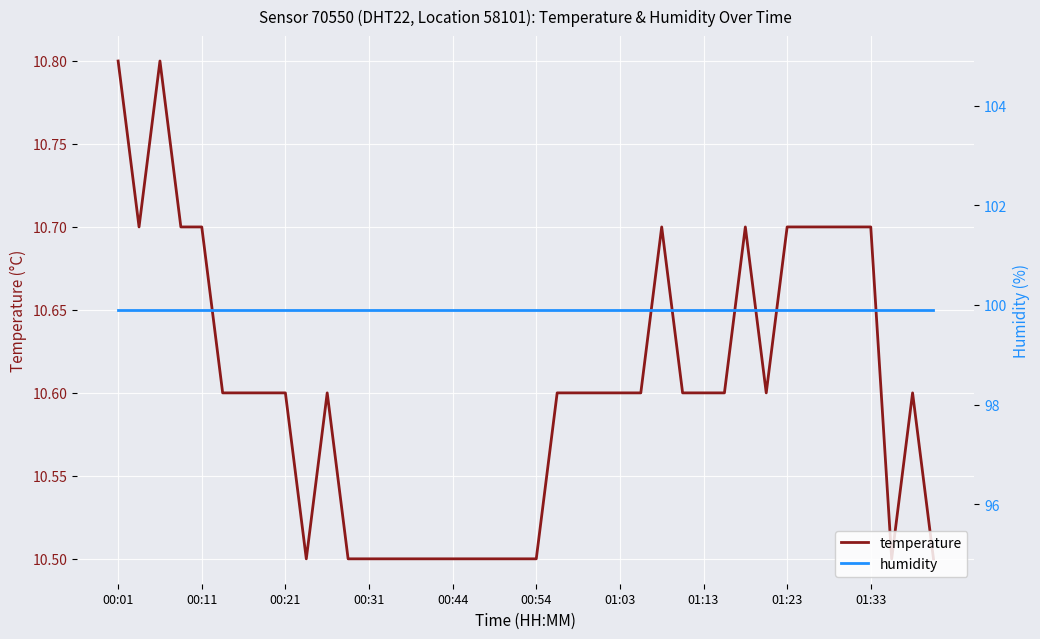

The temperature series shows 4.2 at 01:13. True or false?

False